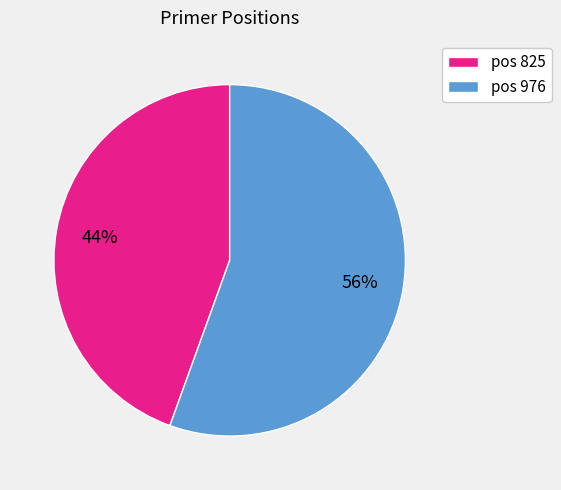

Which slice is the largest?

pos 976